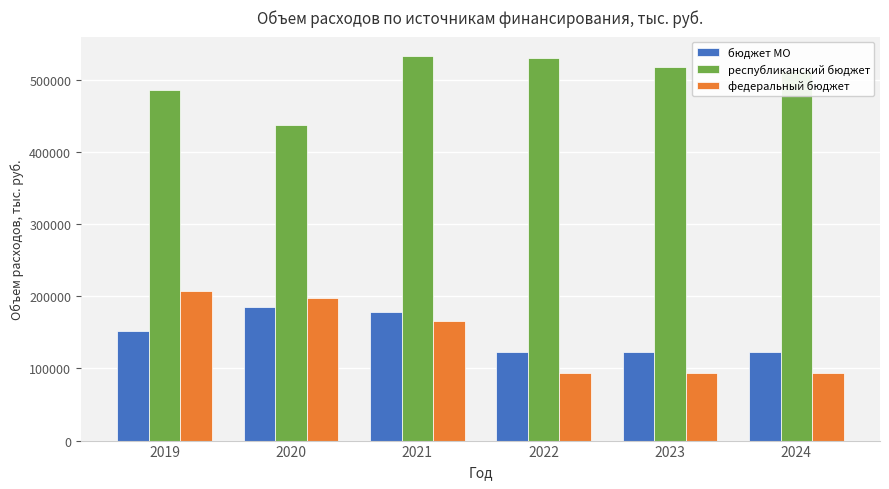

Which series changed the most between 2019 and 2024?

федеральный бюджет